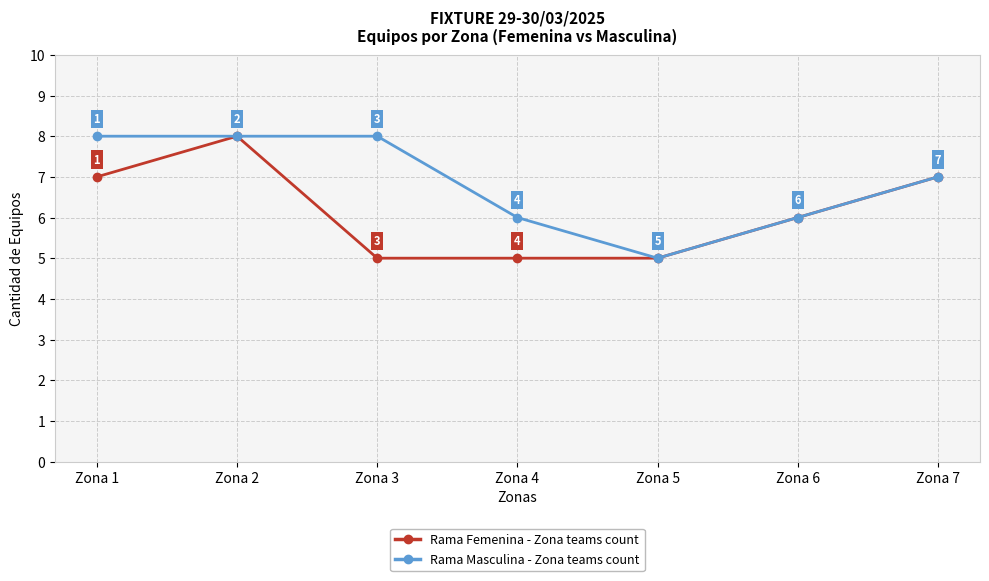

The Rama Masculina - Zona teams count series shows 11 at Zona 7. True or false?

False